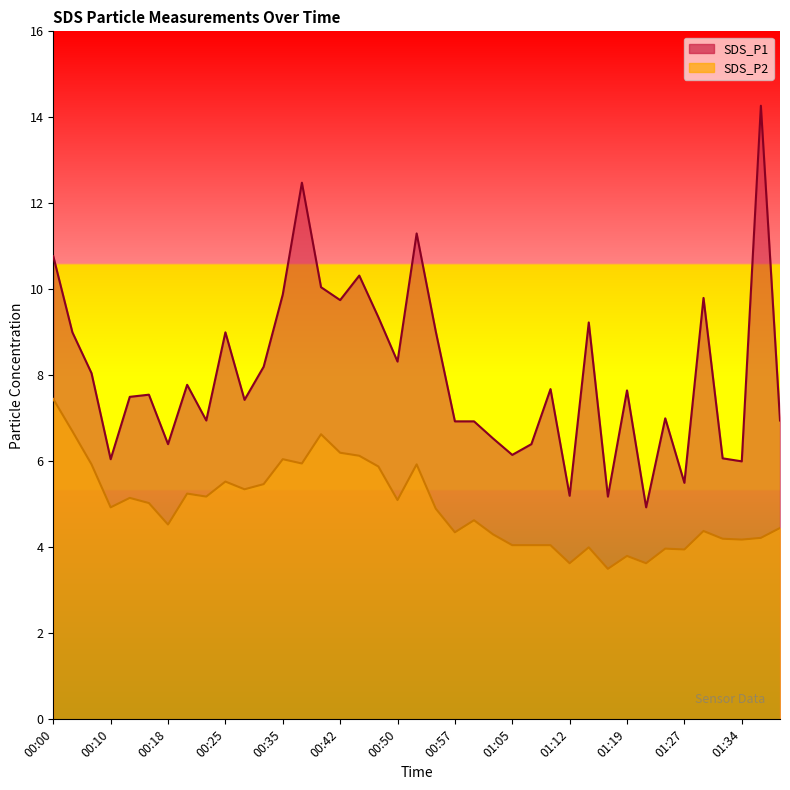

At which category does the chart reach its peak across all series?

01:37